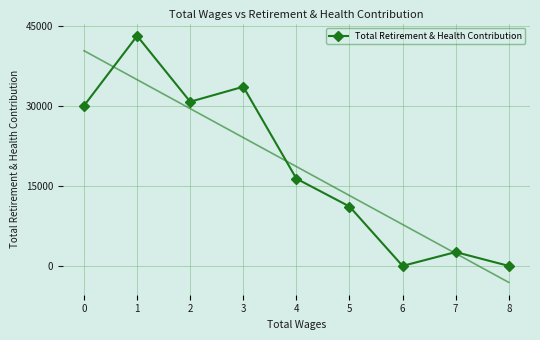

Rank the categories by value from lowest to highest.

6, 8, 7, 5, 4, 0, 2, 3, 1